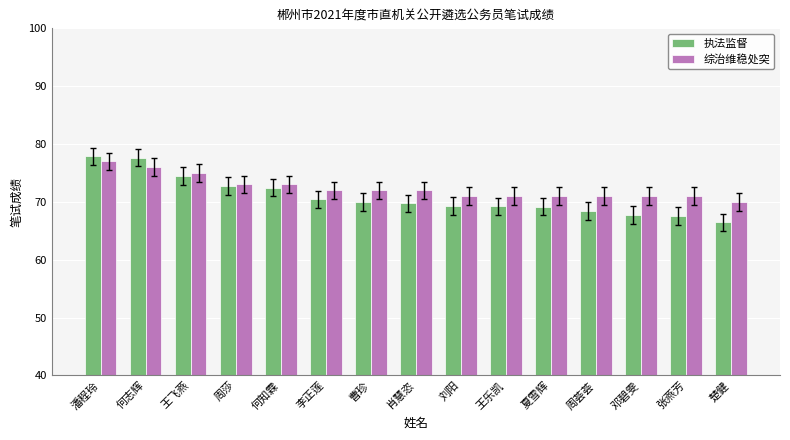

At how many categories does at least one series exceed 77?

2